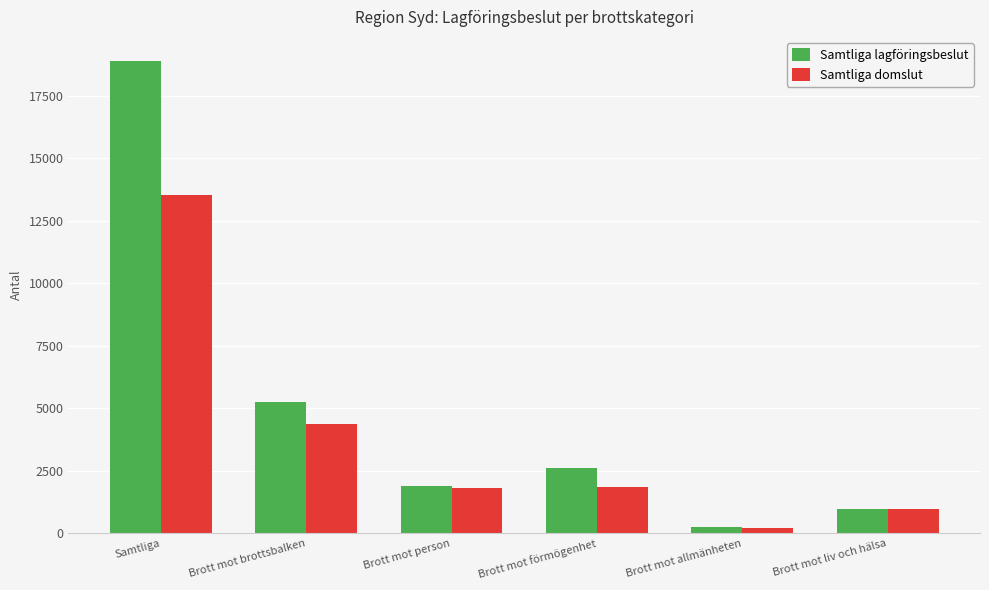

Read the Samtliga lagföringsbeslut value at Brott mot förmögenhet, to the nearest 100.

2600